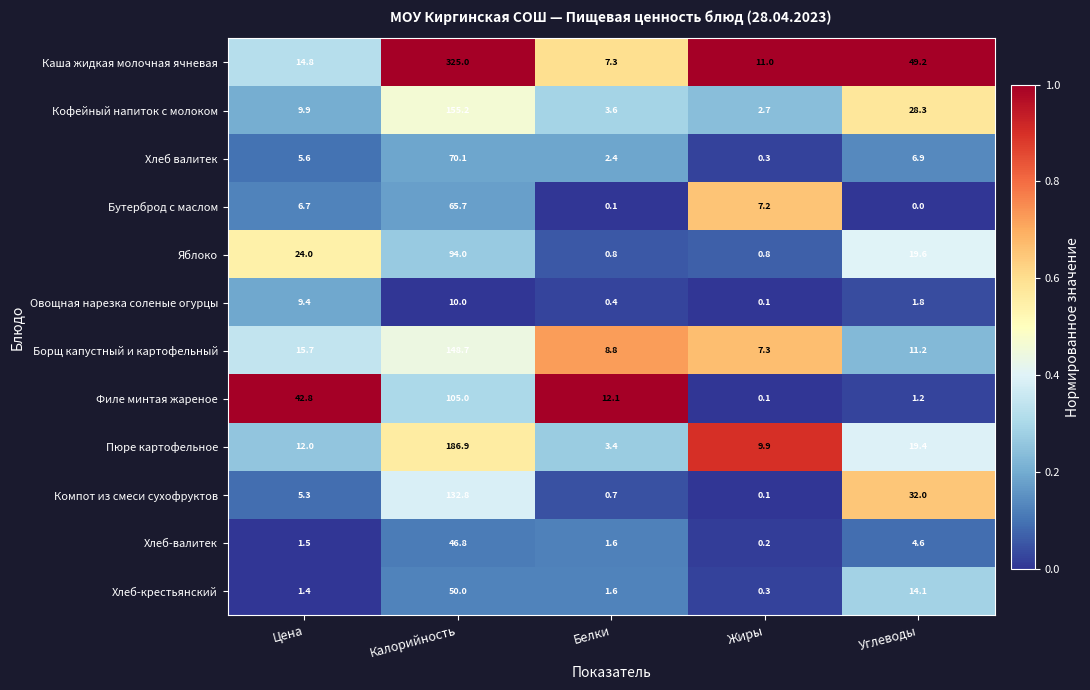

What is the sum of the Овощная нарезка соленые огурцы values at Жиры and Цена?

9.5